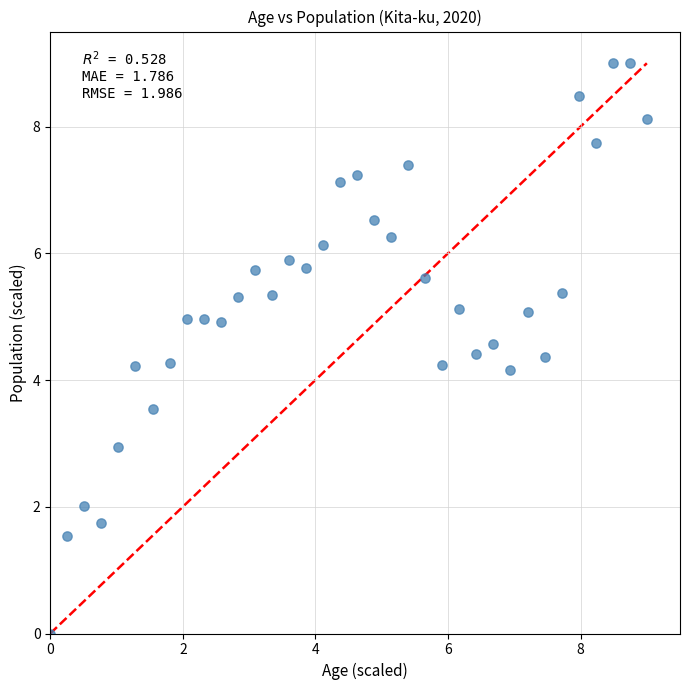

What is the range of X values (max minus min)?

9.0